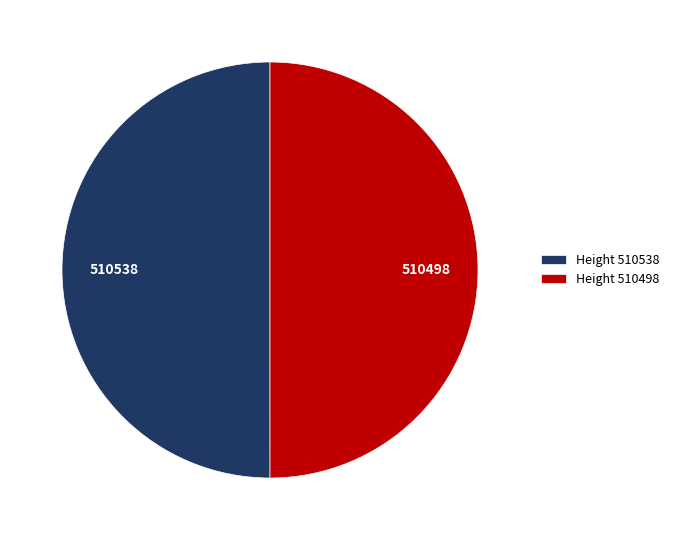

What is the ratio of the value at 510538 to the value at 510498?

1.0